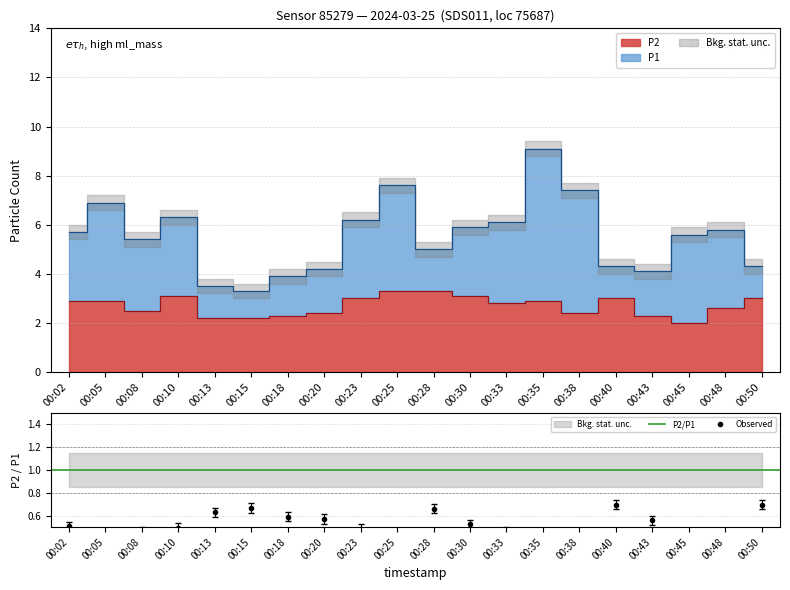

True or false: P2 and P1 intersect in this chart.

False